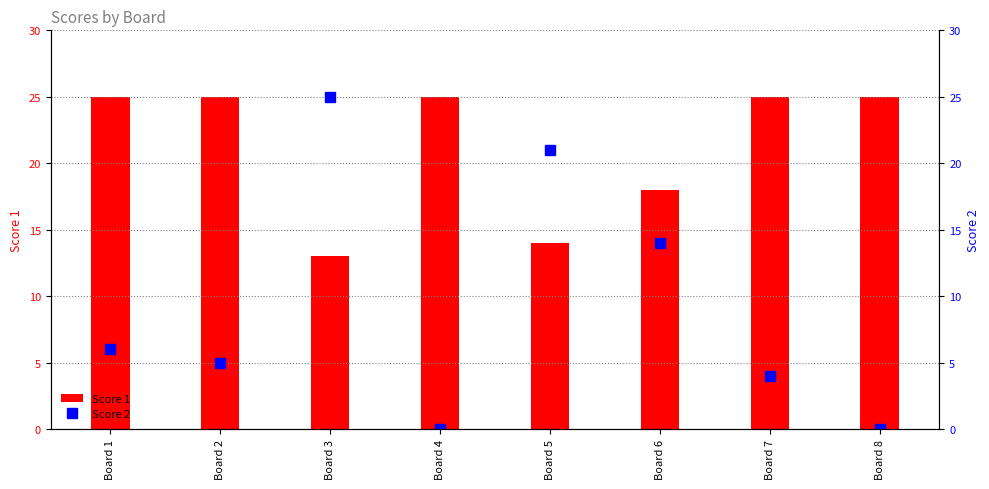

Rank the categories by Score 2 value from highest to lowest.

Board 3, Board 5, Board 6, Board 1, Board 2, Board 7, Board 4, Board 8